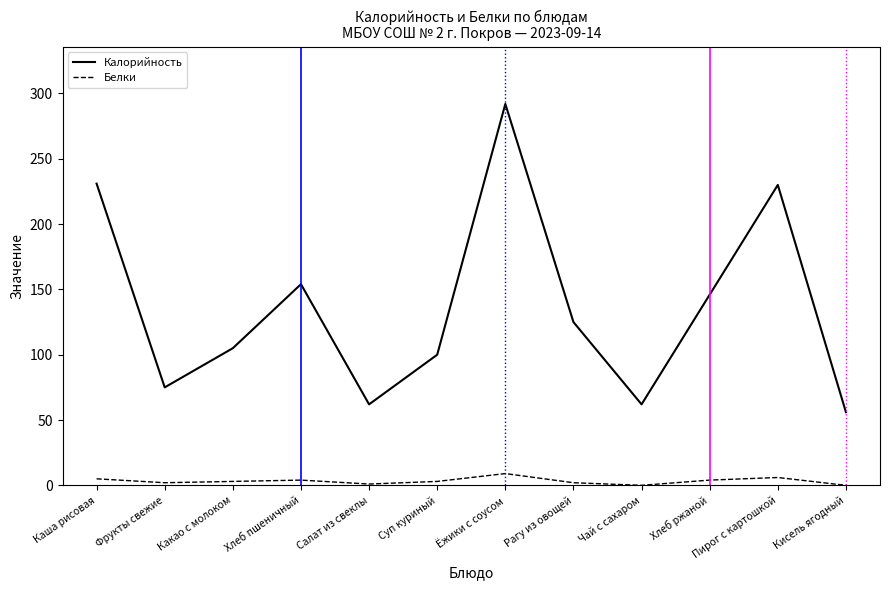

What is the difference between the highest and lowest values at Чай с сахаром?

62